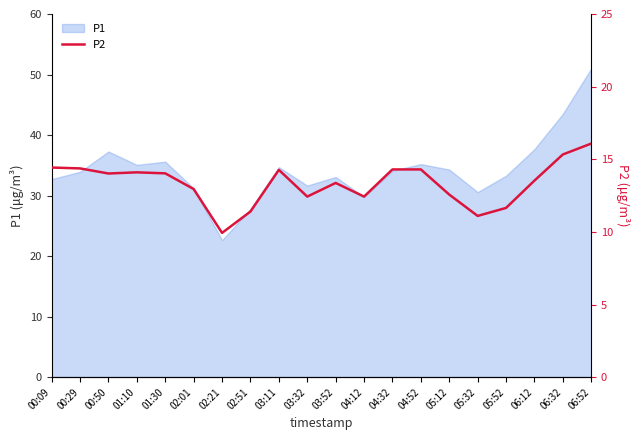

What is the label of the 5th point from the right?

05:32